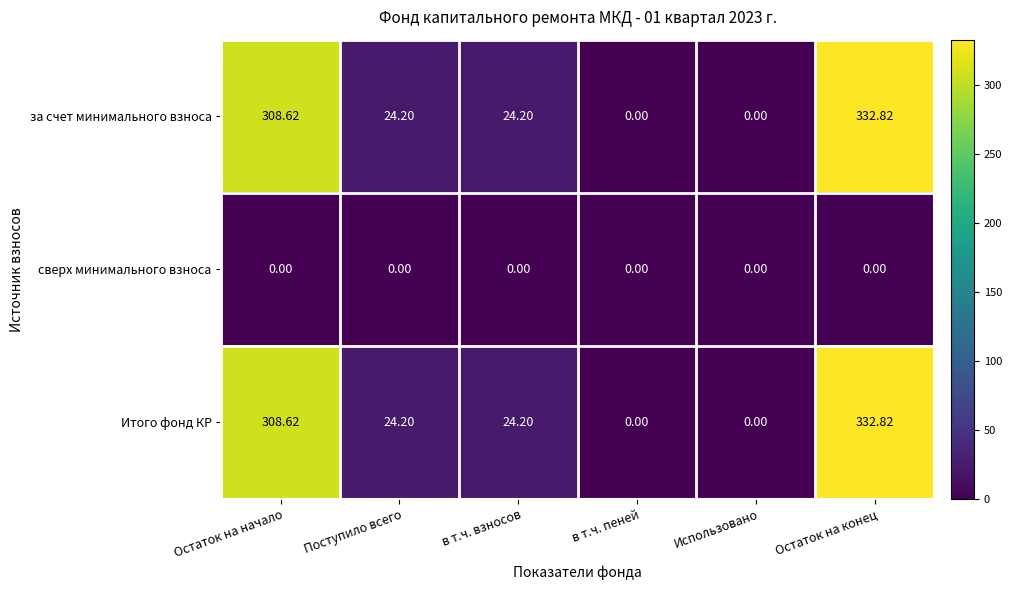

Is the value of за счет минимального взноса at Остаток на начало greater than the value of Итого фонд КР at Использовано?

Yes